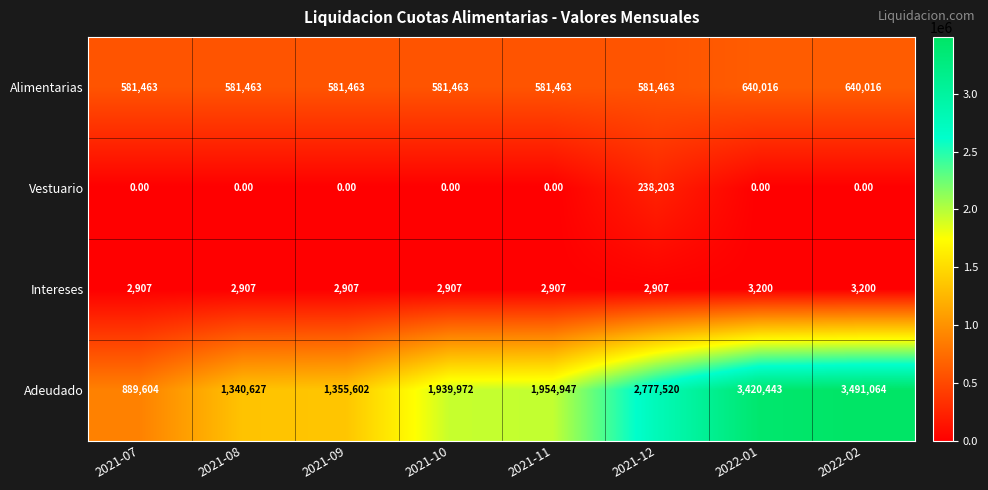

Rank the series by their maximum value, from highest to lowest.

Adeudado, Alimentarias, Vestuario, Intereses